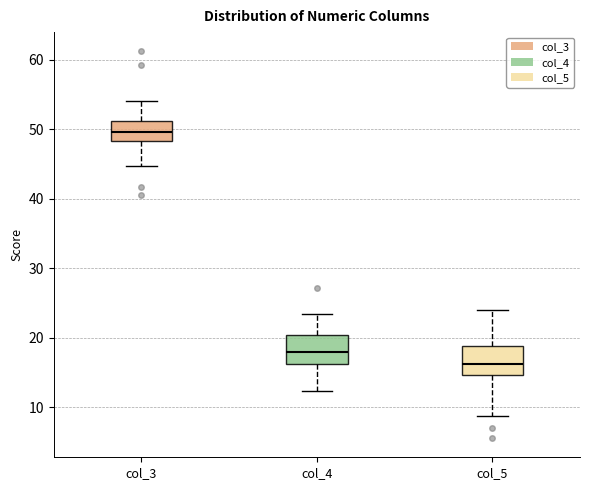

Reading left to right, transcribe this box plot: for each box, give where its median line is, the range the box spans, and where its two whiskers end, as read against the y-axis. The values are not printed on the chart, so give them approximately, as read against the axis.

col_3: median 50, box 48 to 51, whiskers 45 to 54
col_4: median 18, box 16 to 20, whiskers 12 to 23
col_5: median 16, box 15 to 19, whiskers 9 to 24